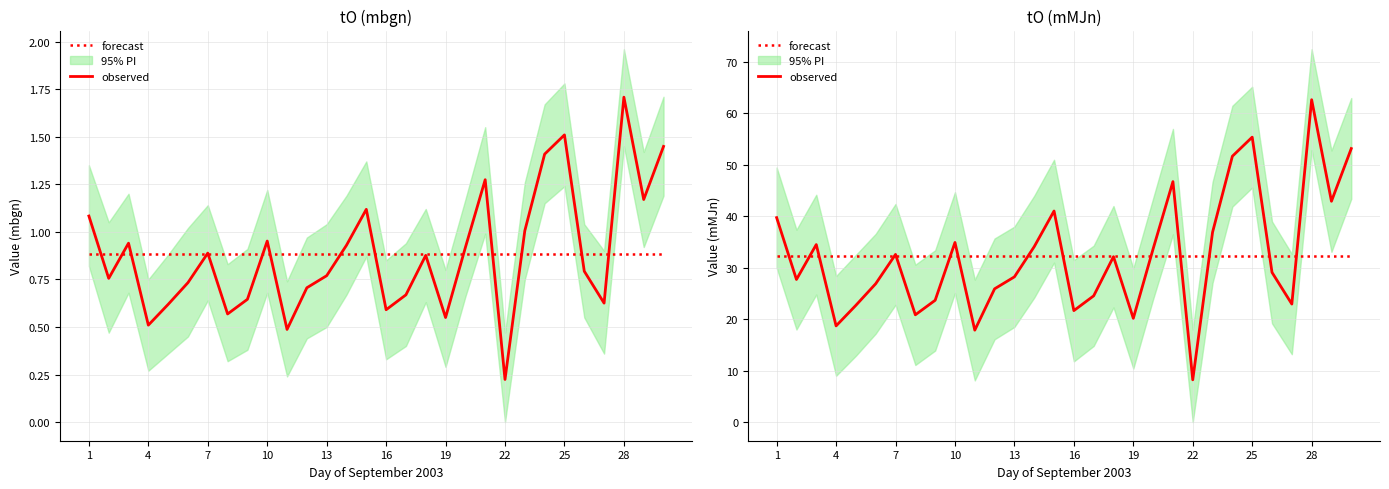

Reading right to left, what are all the values shown in this chart?

forecast: 32.4	32.4	32.4	32.4	32.4	32.4	32.4	32.4	32.4	32.4	32.4	32.4	32.4	32.4	32.4	32.4	32.4	32.4	32.4	32.4	32.4	32.4	32.4	32.4	32.4	32.4	32.4	32.4	32.4	32.4
observed: 53.2	42.9	62.7	22.9	29.1	55.4	51.7	36.9	8.2	46.8	33.7	20.2	32.2	24.5	21.7	41.0	34.1	28.2	25.9	17.9	34.9	23.7	20.9	32.6	26.9	22.7	18.7	34.5	27.7	39.7